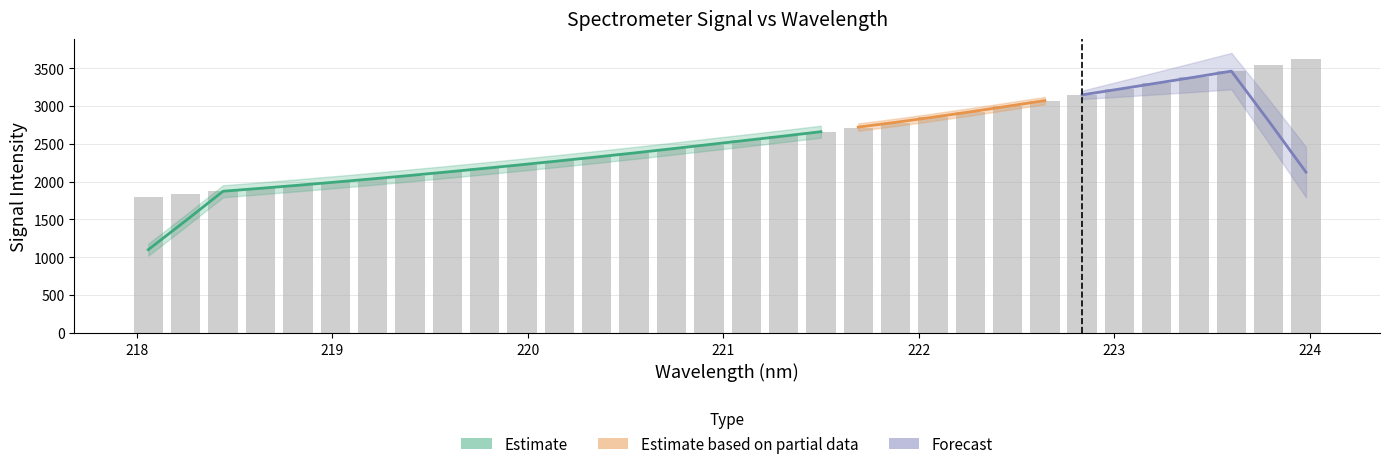

What is the sum of the values at 218.6332 and 218.8244?

3863.1